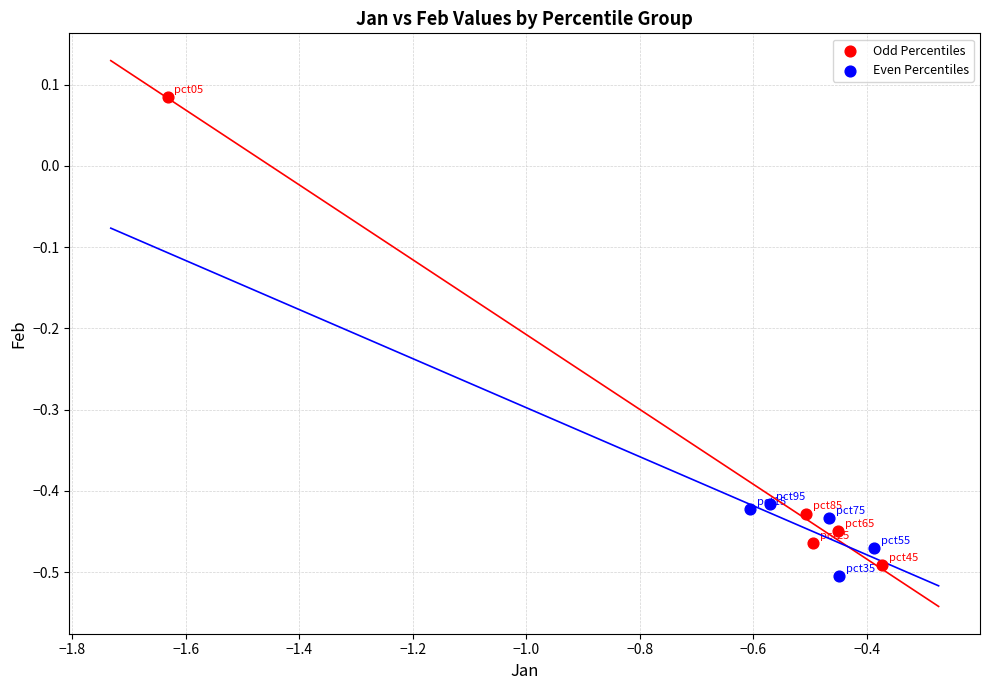

What are all the series names shown in the legend?

Odd Percentiles, Even Percentiles